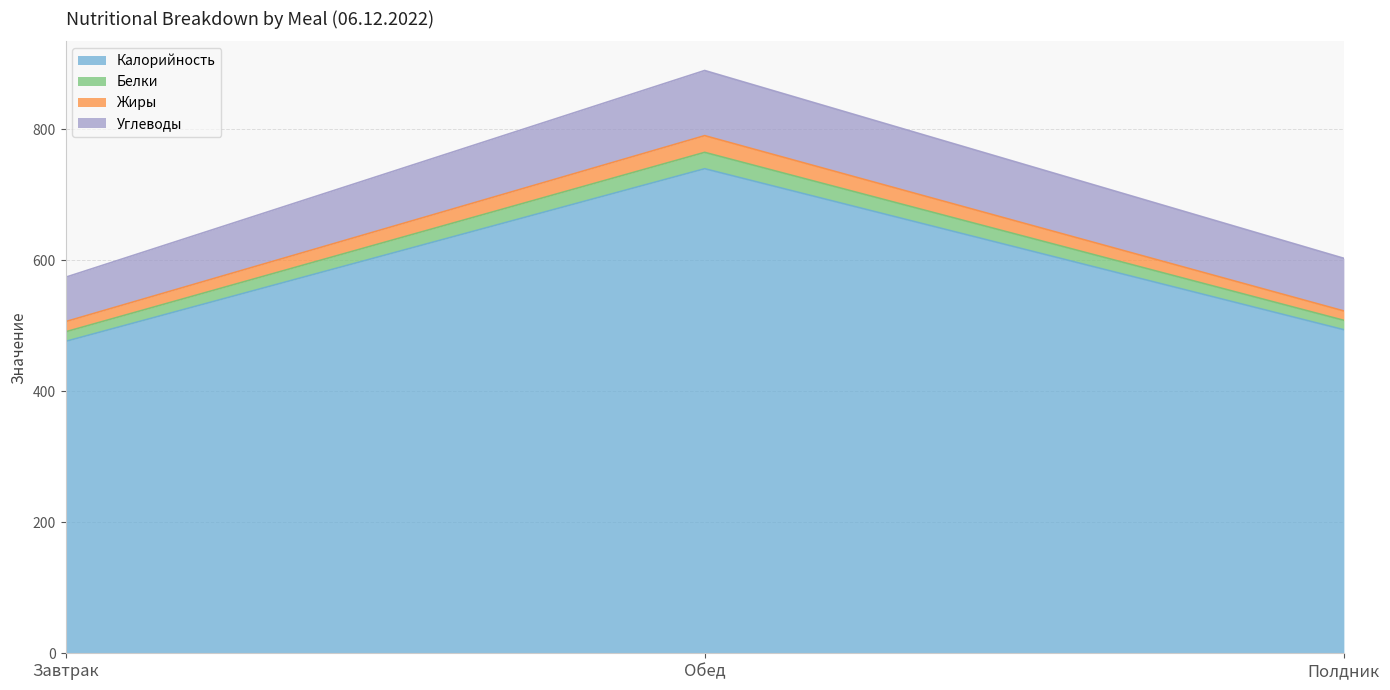

At how many categories does at least one series exceed 564?

1